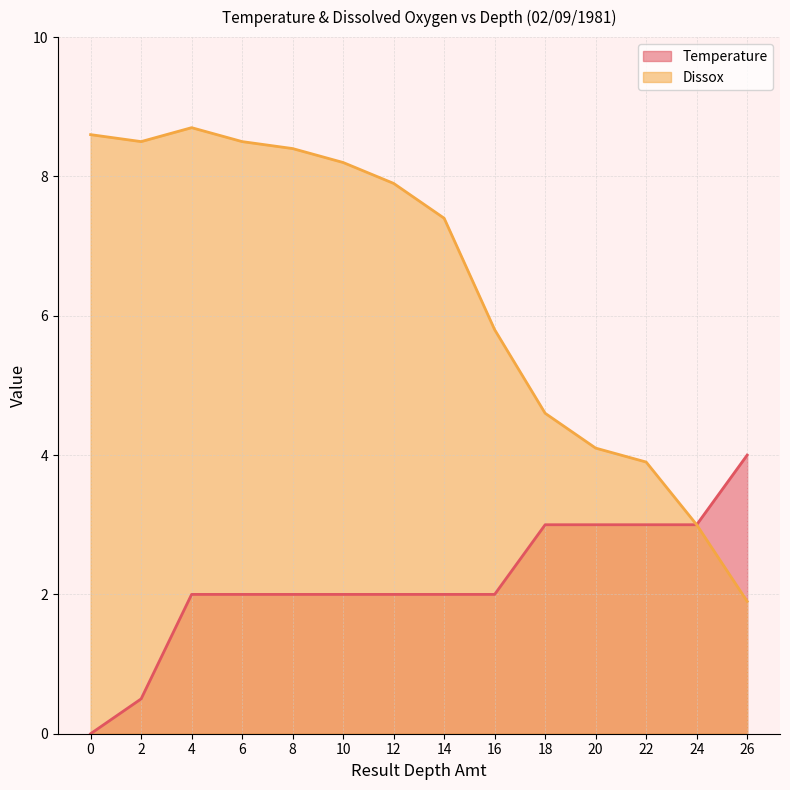

What is the value of the Temperature point at the 10th from the left?

3.0